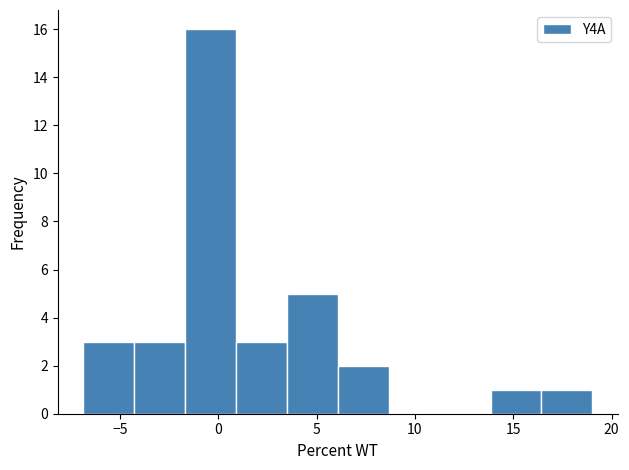

What is the height of the bar covering 6.0 to 8.5 on the x-axis? Neither the bar edges nor the heights are printed on the chart, so give them approximately, as read against the axes.

2